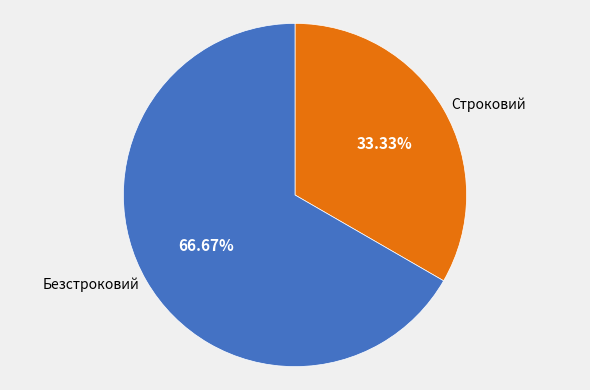

What is the smallest slice in the pie chart?

Строковий